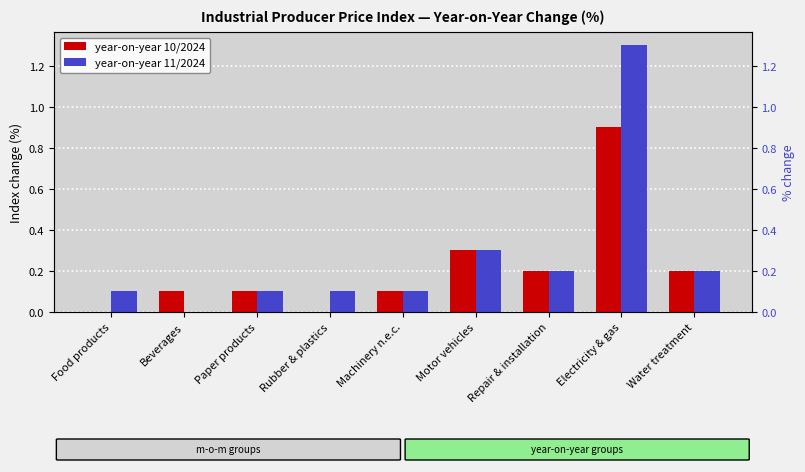

Reading left to right, list all the values displayed in this chart.

year-on-year 10/2024: Food products=0.0	Beverages=0.1	Paper products=0.1	Rubber & plastics=0.0	Machinery n.e.c.=0.1	Motor vehicles=0.3	Repair & installation=0.2	Electricity & gas=0.9	Water treatment=0.2
year-on-year 11/2024: Food products=0.1	Beverages=0.0	Paper products=0.1	Rubber & plastics=0.1	Machinery n.e.c.=0.1	Motor vehicles=0.3	Repair & installation=0.2	Electricity & gas=1.3	Water treatment=0.2